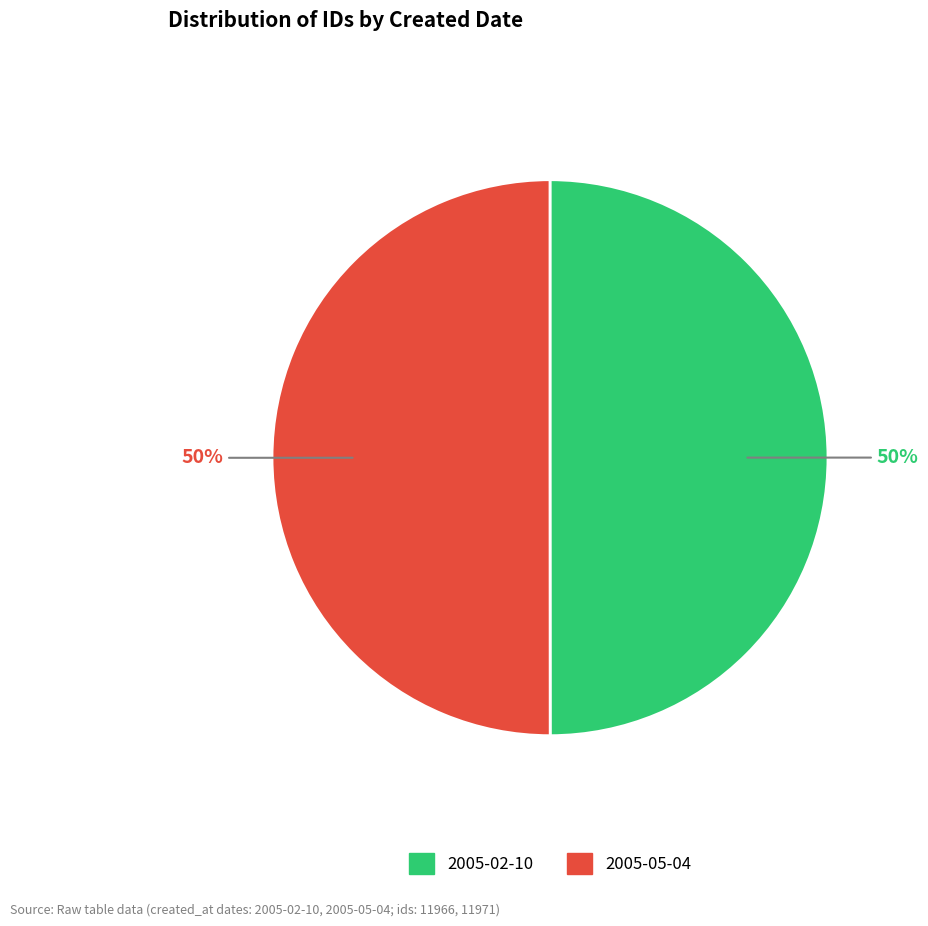

How many segments does this pie chart have?

2